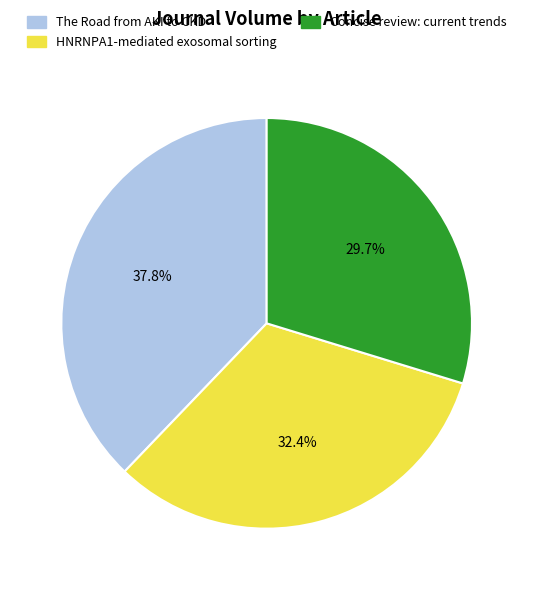

Approximately how many times larger is the value at The Road from AKI to CKD compared to HNRNPA1-mediated exosomal sorting?

1.2